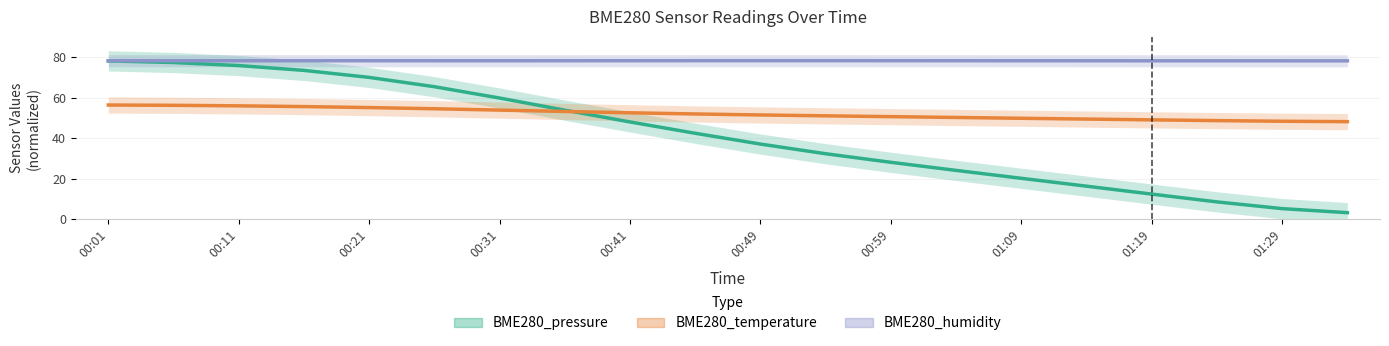

Which series has the widest spread of values?

BME280_pressure (norm)